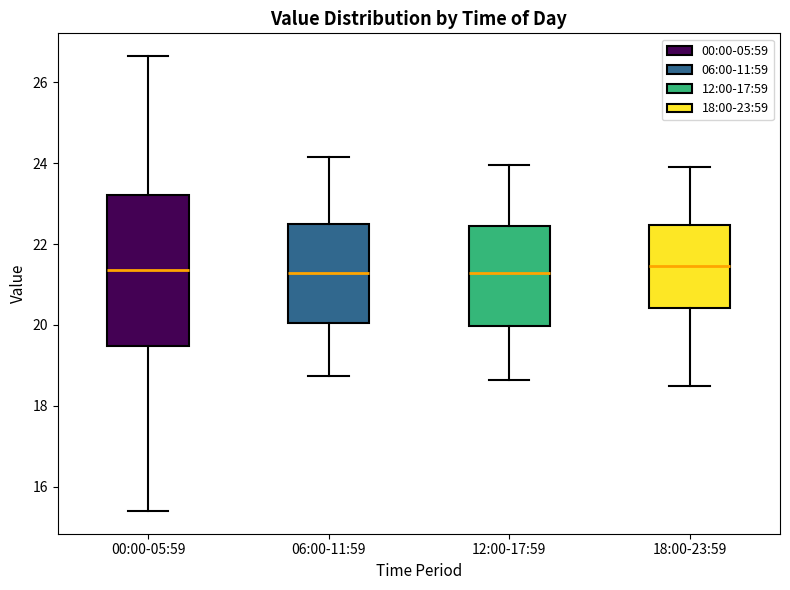

Comparing the boxes themselves (not the whiskers), which one is the tallest?

00:00-05:59